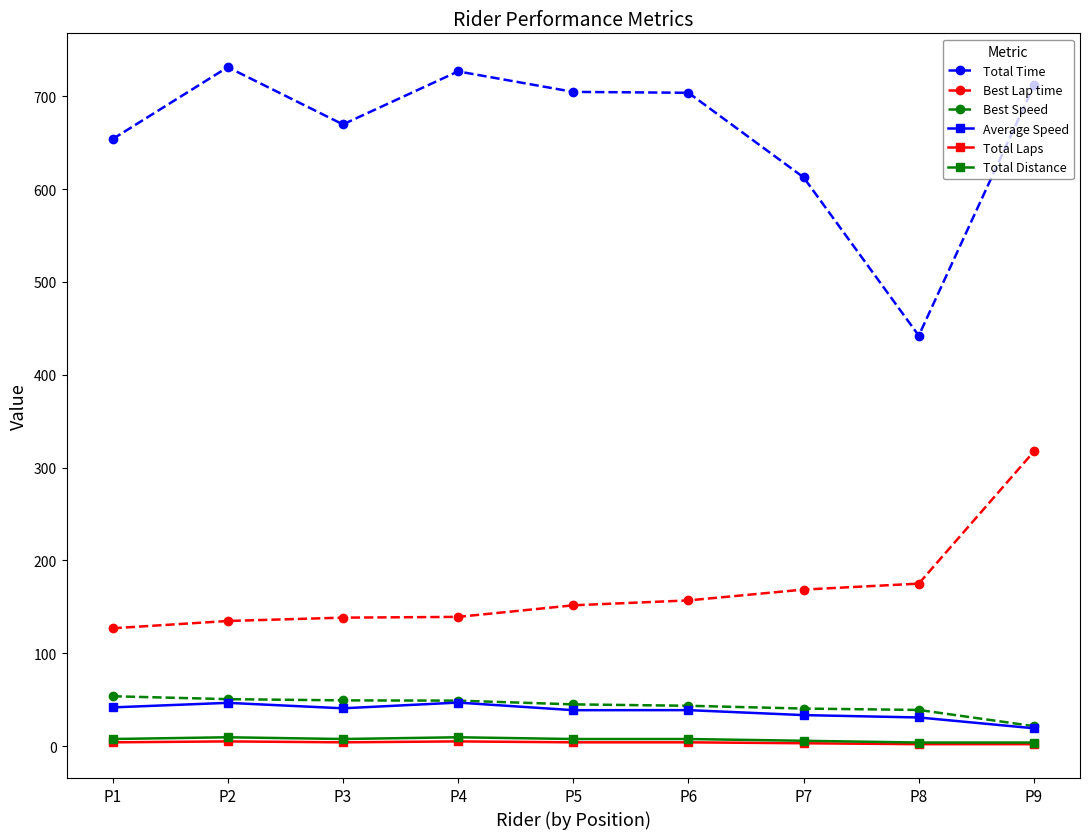

Where does the Average Speed series first go above 38?

P1